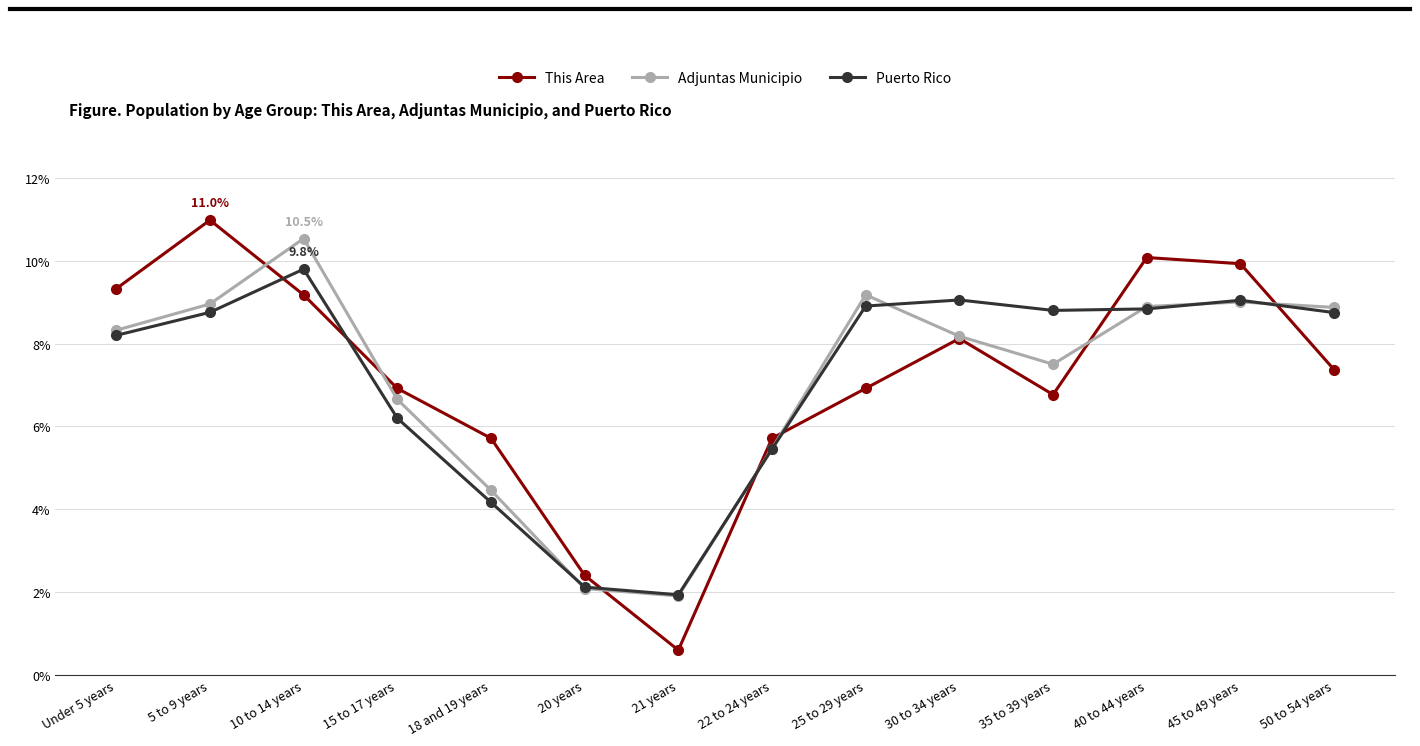

What is the minimum value shown in the chart?

0.6